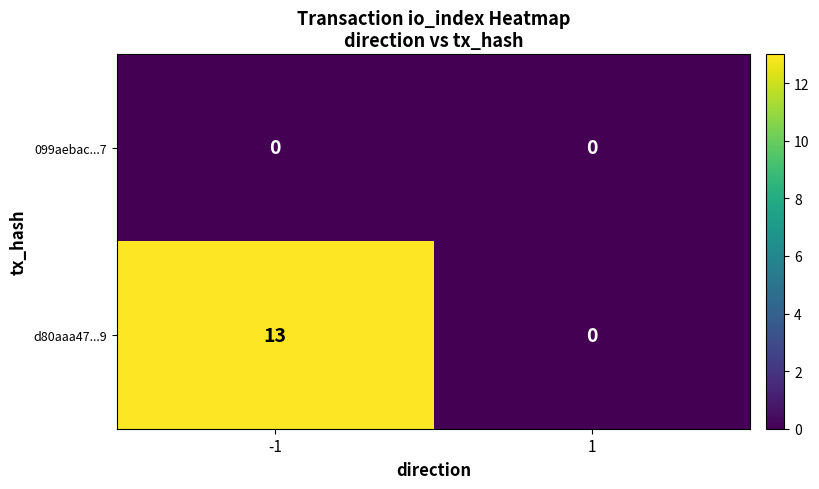

At which category is the sum across all series the highest?

-1